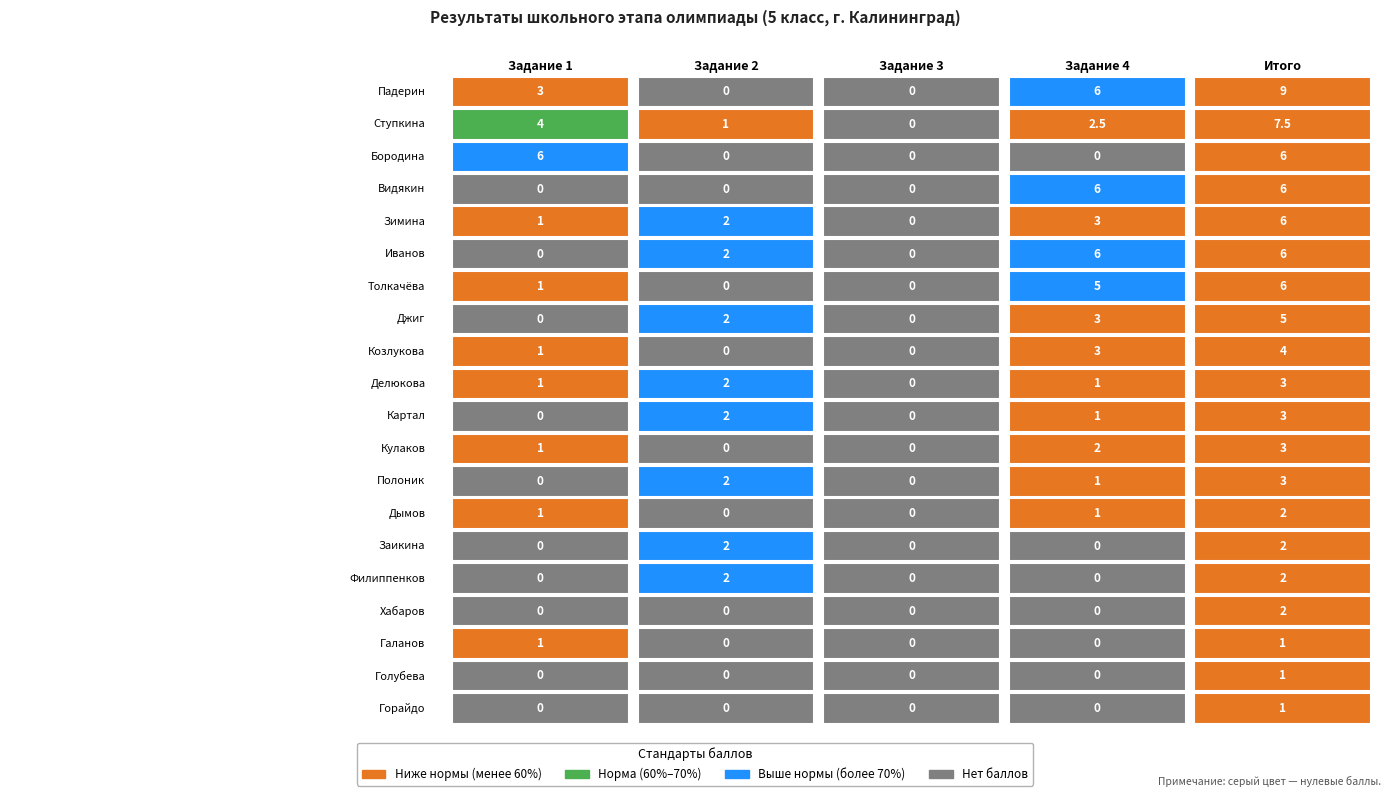

Is the value of task2 at Картал greater than the value of total at Кулаков?

No